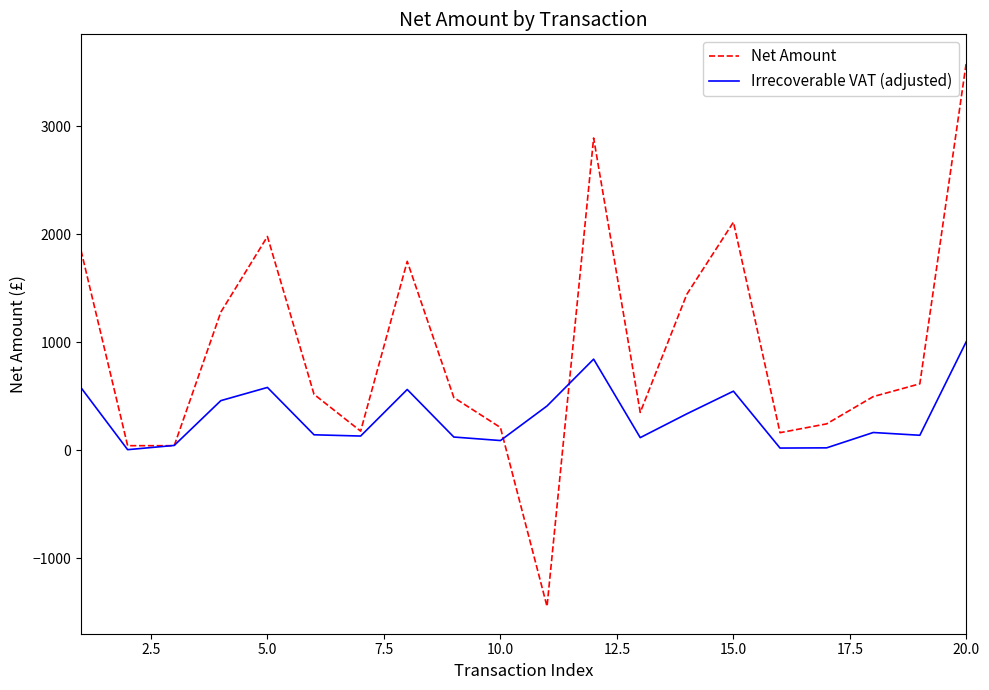

In Net Amount, how many points are lower than both neighbors (excluding endpoints)?

5